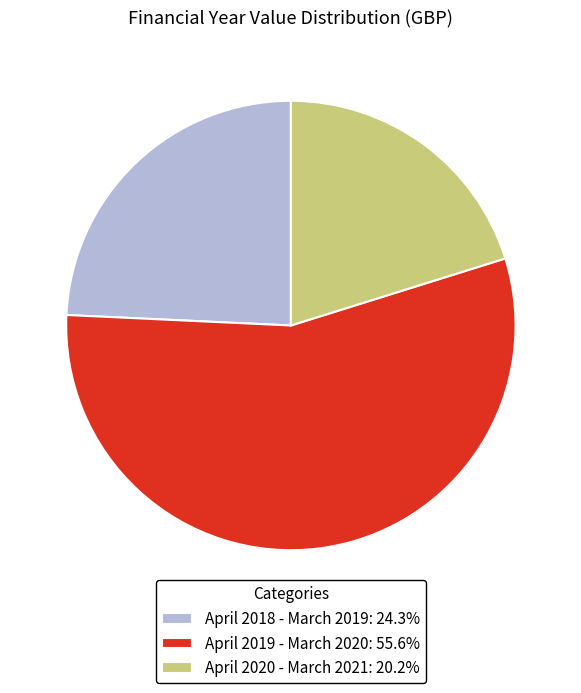

Which slice represents more than half of the pie?

April 2019 - March 2020